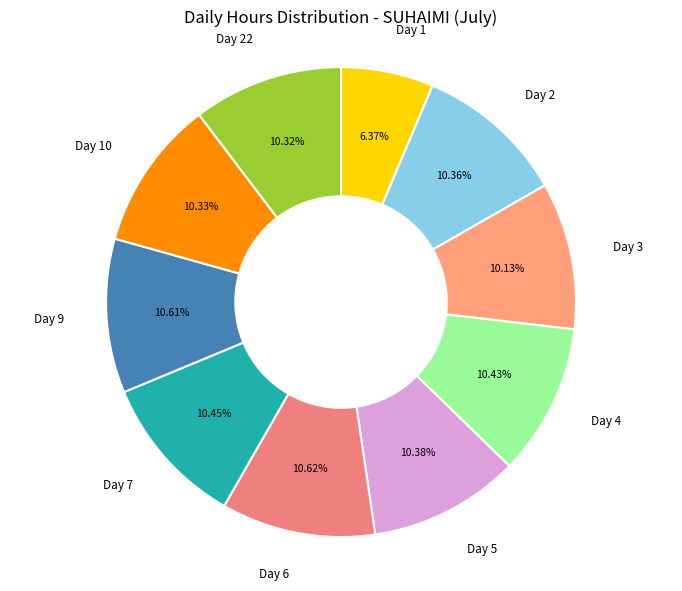

Is there any slice that represents more than half of the pie?

No